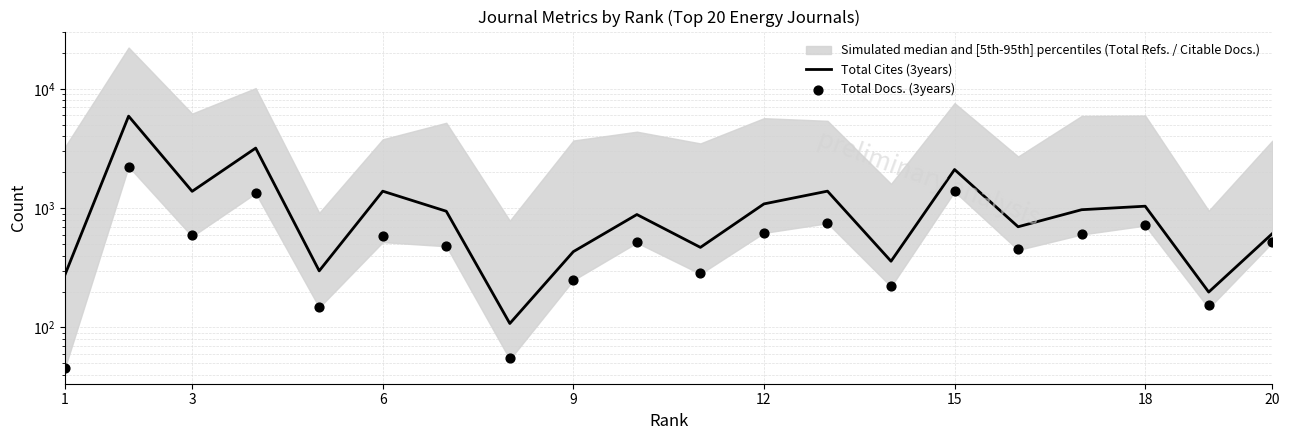

Which series contains the highest Y value?

Total Cites (3years)